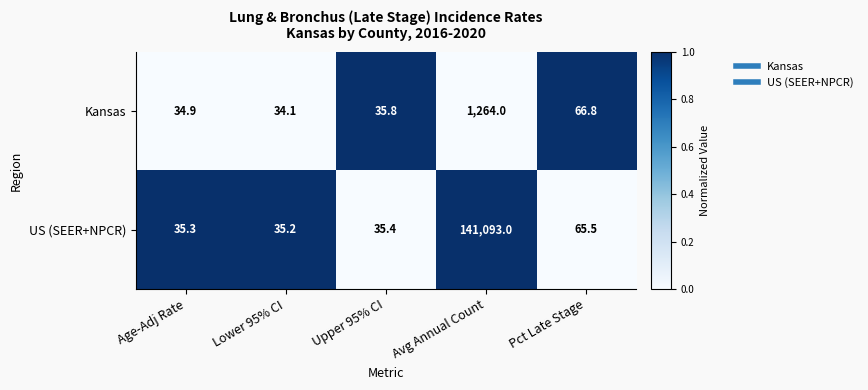

What is the sum of the US (SEER+NPCR) values at Avg Annual Count and Age-Adj Rate?

141128.3